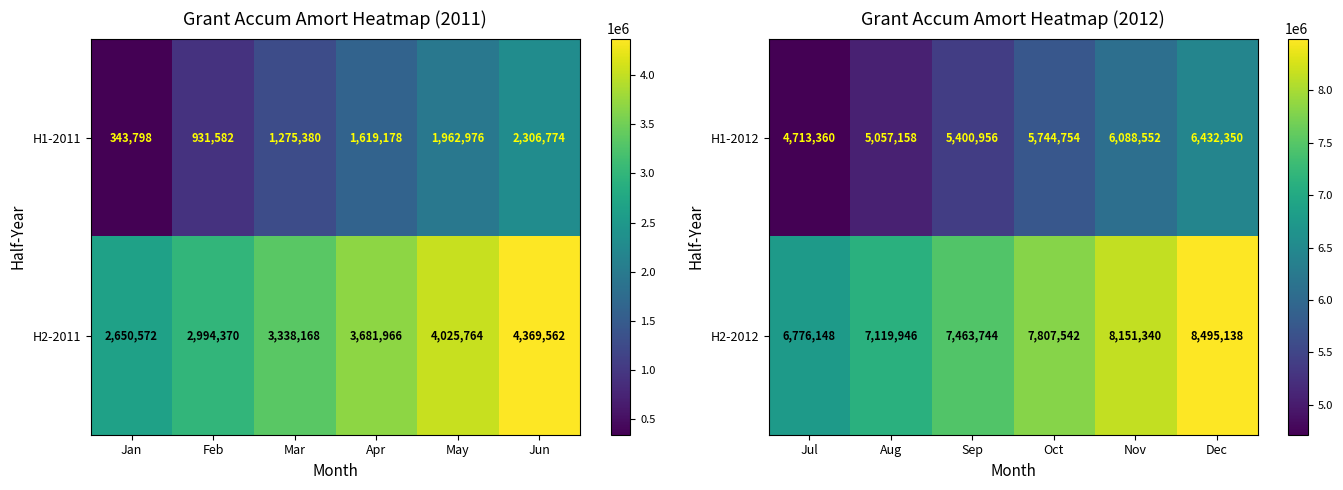

True or false: H2-2012 has a value of 7463744 at Sep.

True